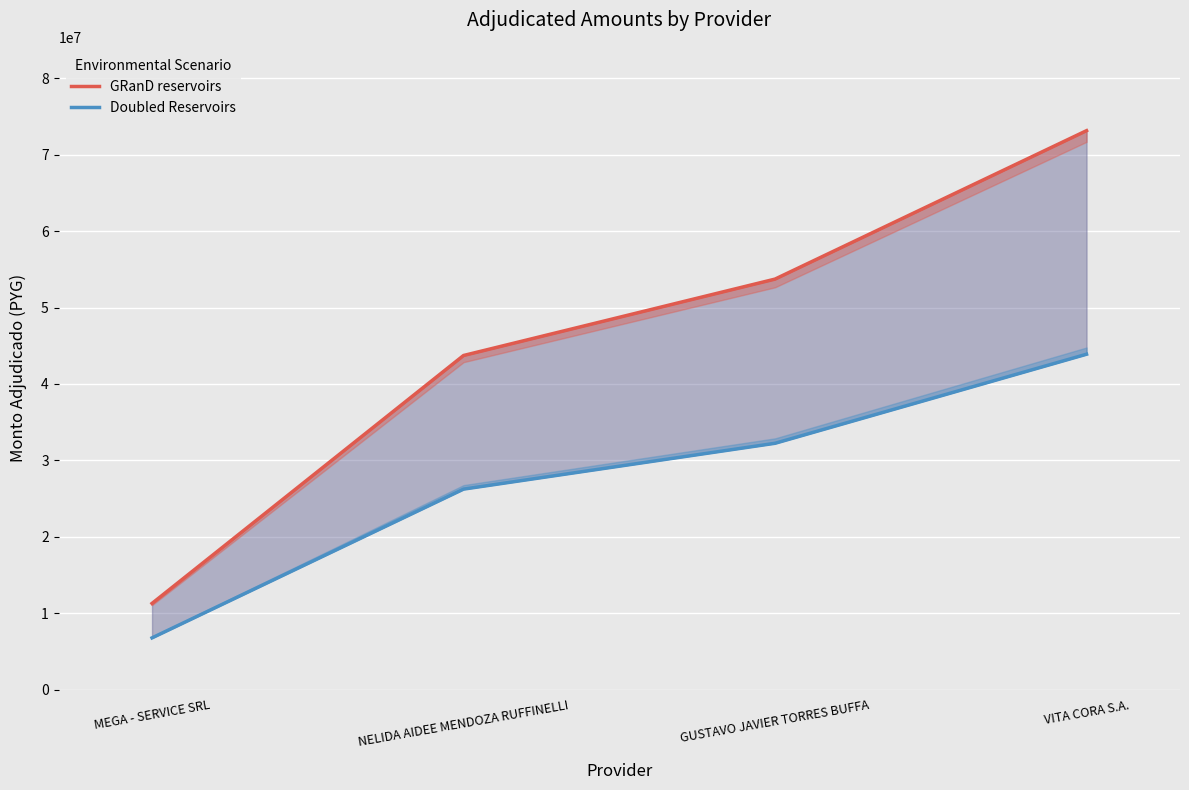

How many series are shown in this chart?

2